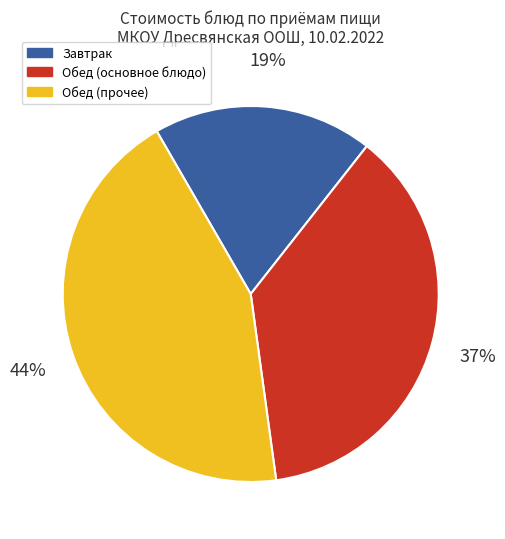

How many slices are in this pie chart?

3